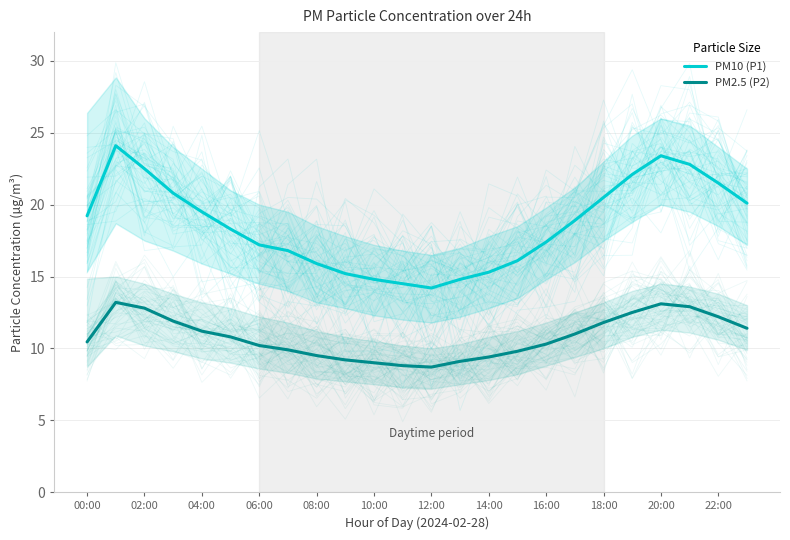

List the series in order of their overall mean, lowest first.

PM2.5 (P2), PM10 (P1)